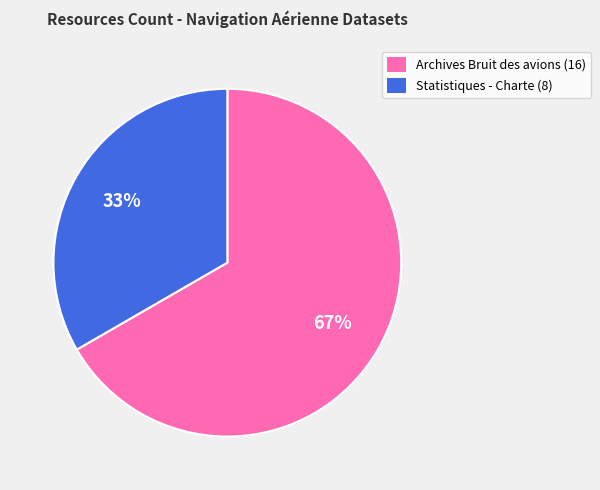

Approximately how many times larger is the value at Archives Bruit des avions (16) compared to Statistiques - Charte (8)?

2.0